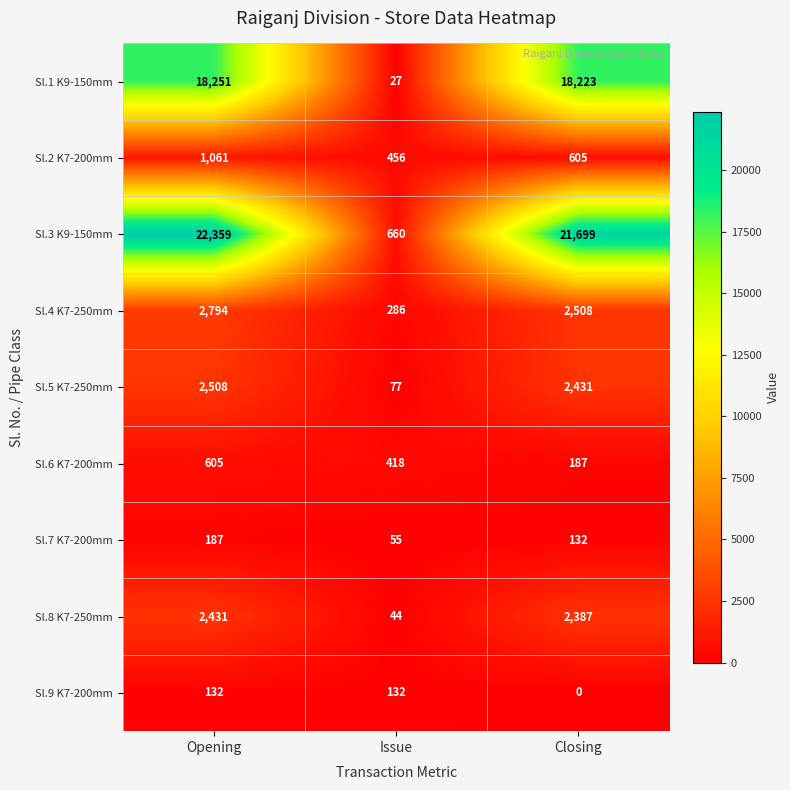

What is the difference between the maximum and minimum values in the Sl.4 K7-250mm series?

2508